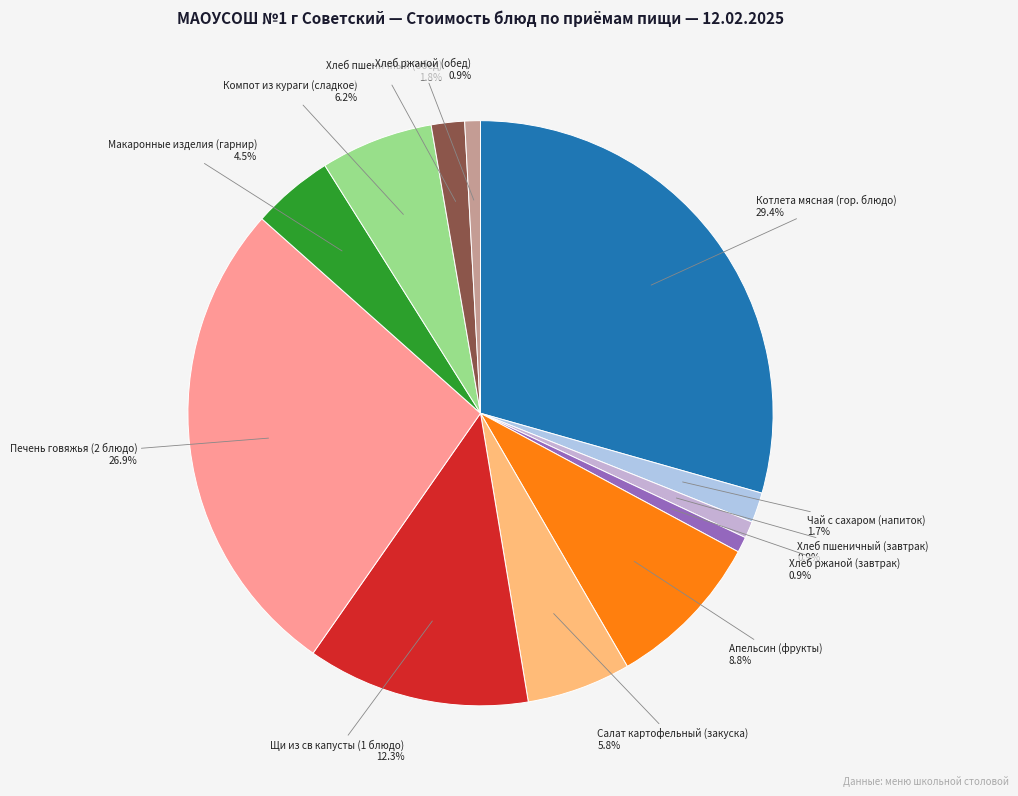

Is there a majority slice in this chart?

No